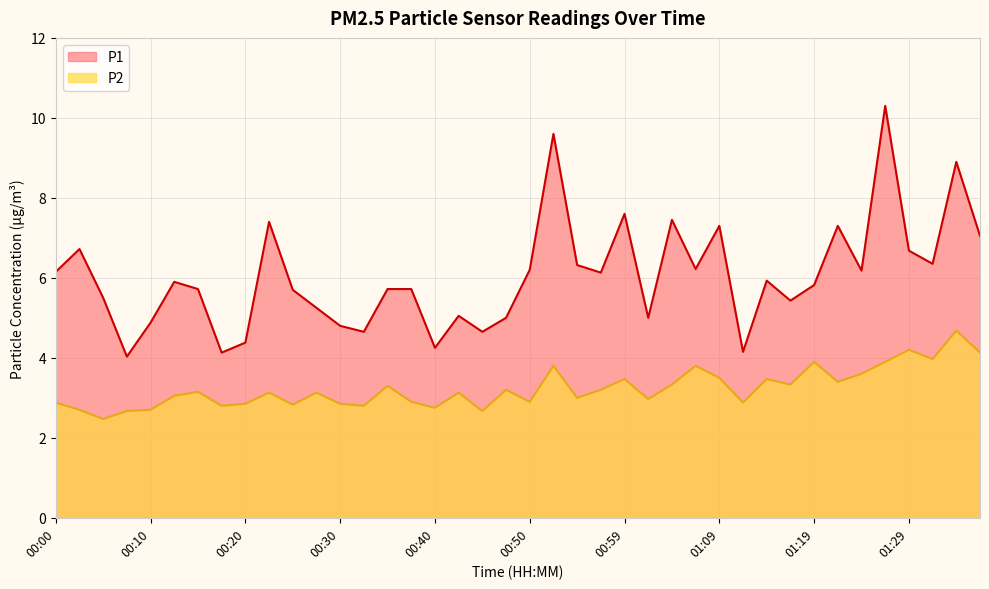

True or false: P2 and P1 cross at least once.

False